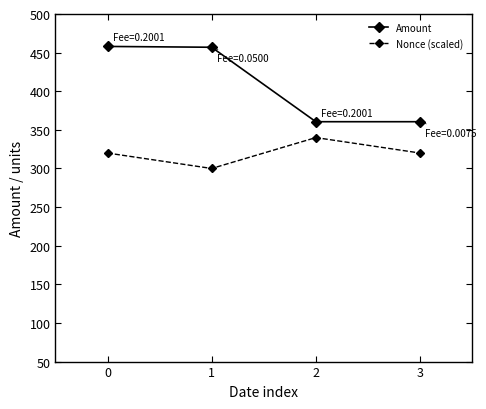

True or false: Nonce (scaled) and Amount intersect in this chart.

False